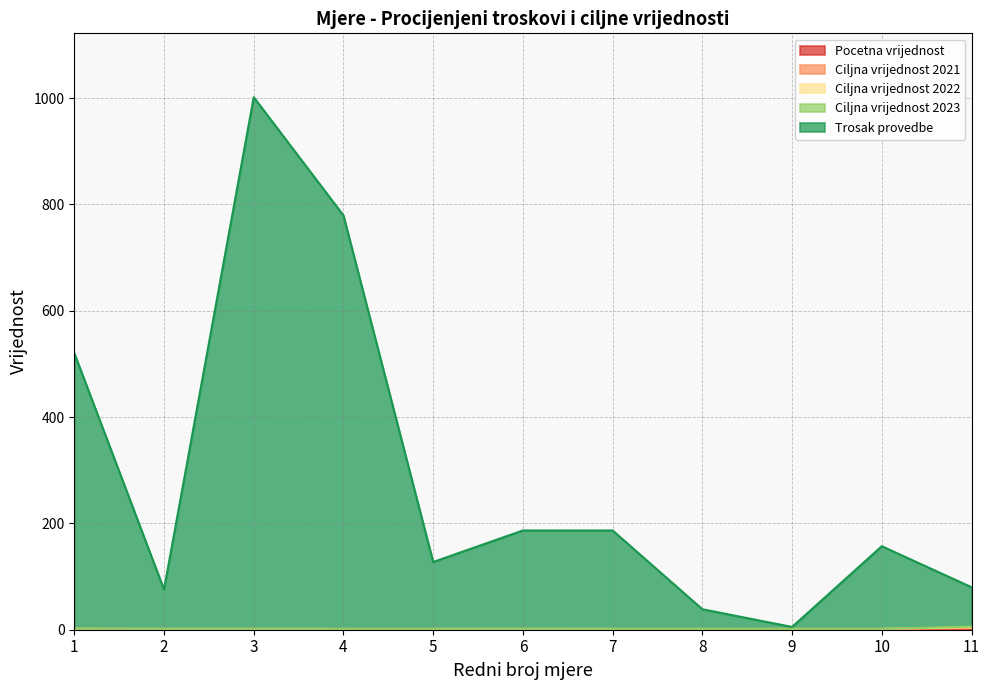

At which category is the sum across all series the highest?

3